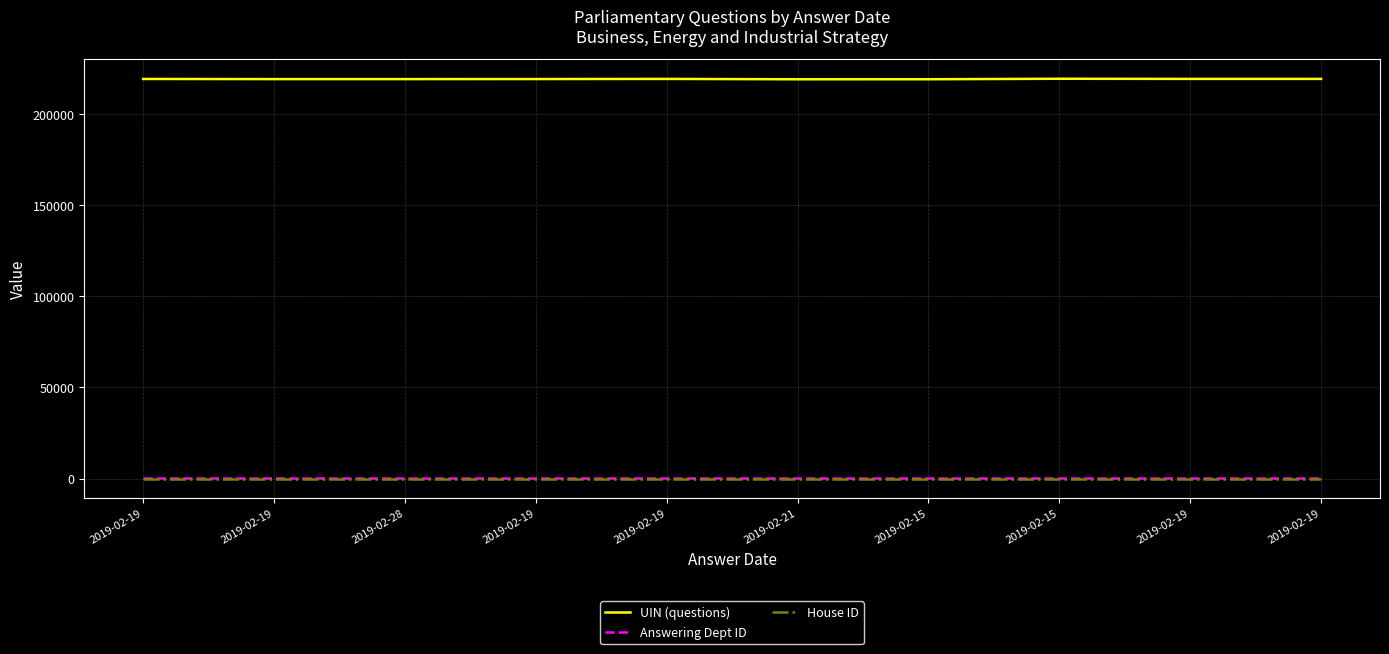

What are all the series names shown in the legend?

UIN (questions), Answering Dept ID, House ID